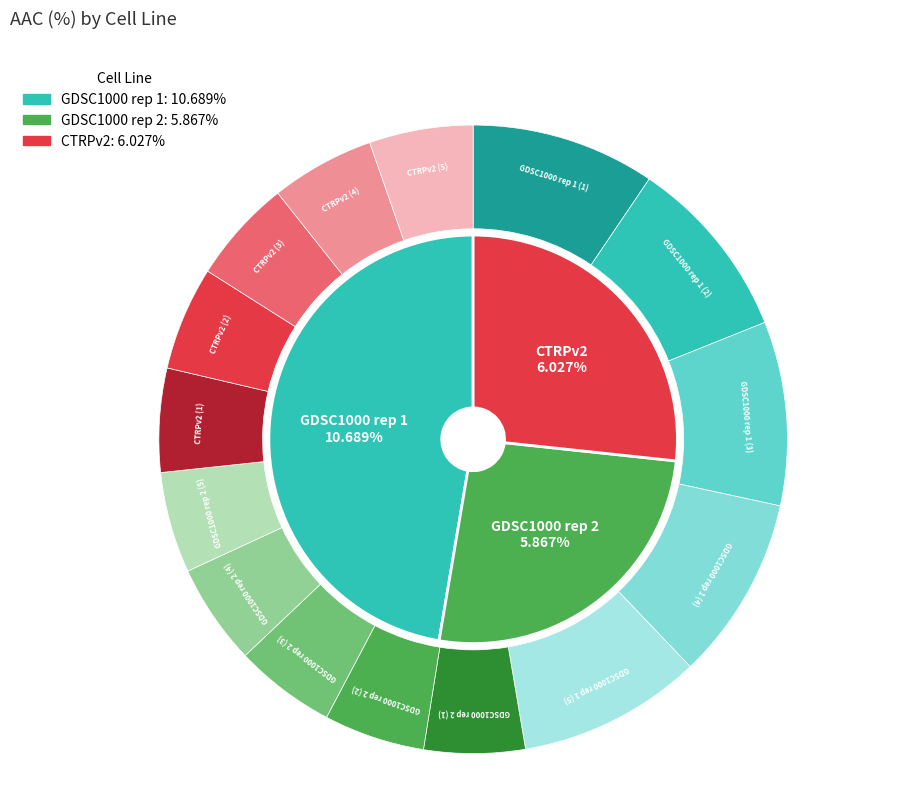

What percentage do GDSC1000 rep 2 and CTRPv2 together represent?

52.7%